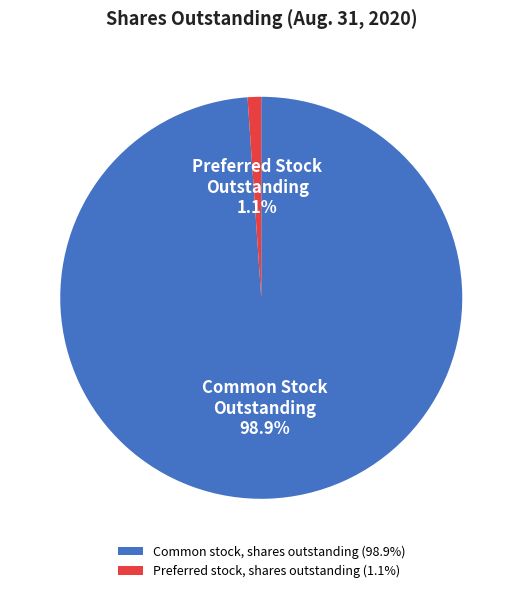

Does Preferred stock, shares outstanding account for over 50% of the chart?

No